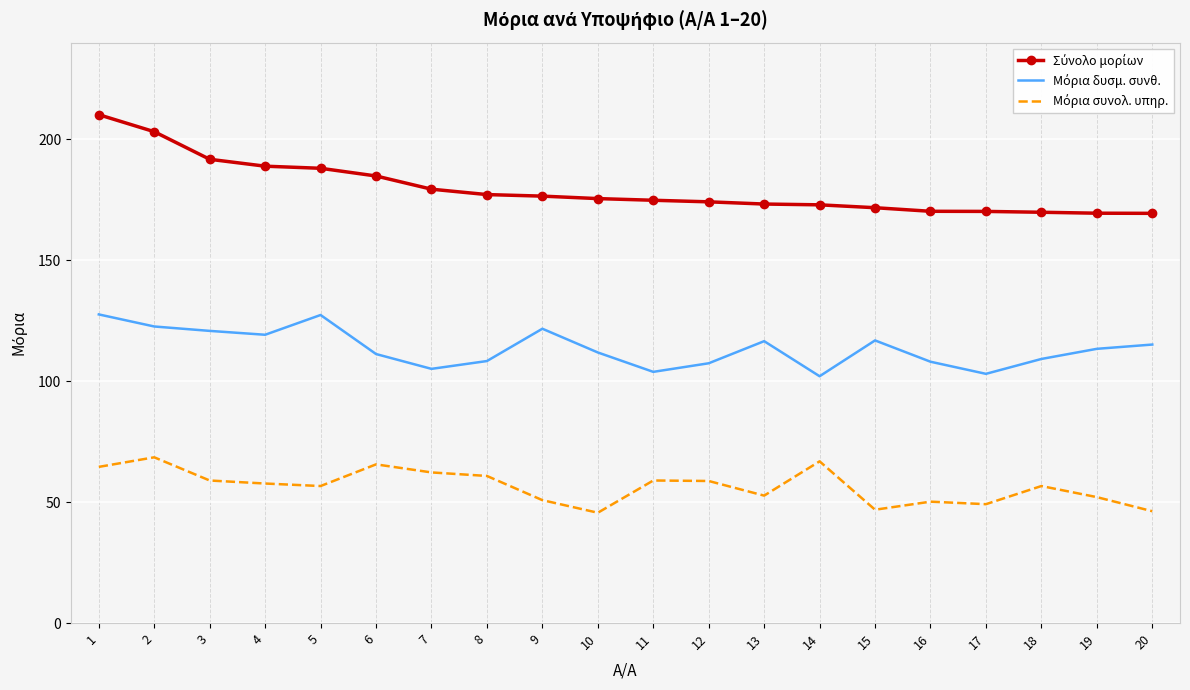

What is the greatest value displayed?

210.2